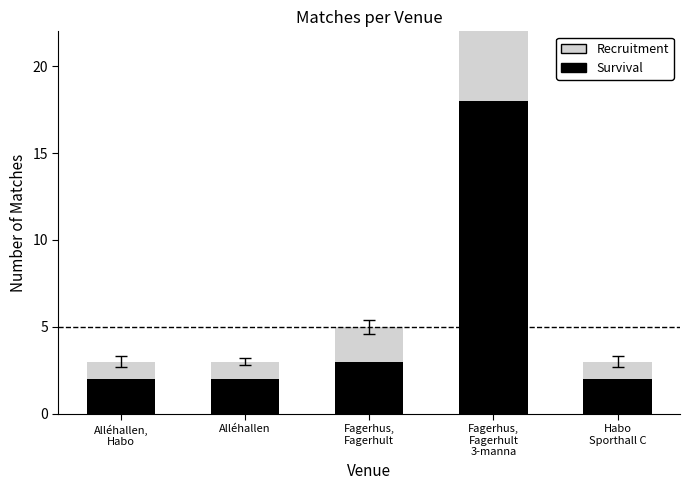

What is the total value across all series at Fagerhus,
Fagerhult?

5